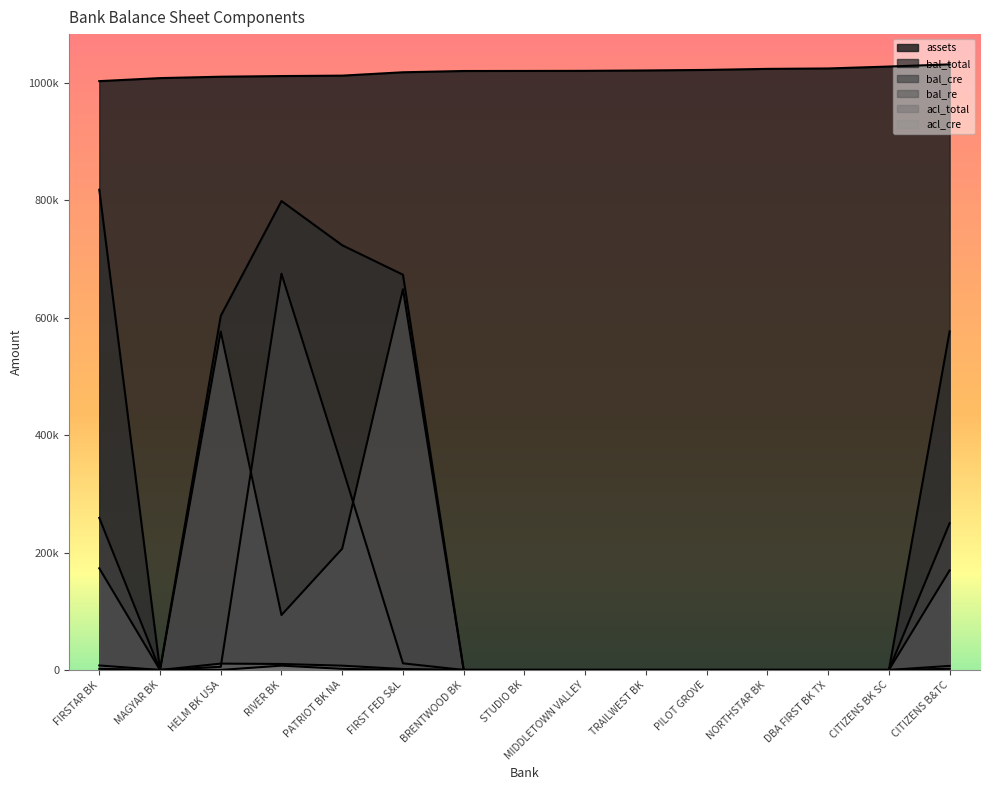

At which category does the chart reach its peak across all series?

CITIZENS B&TC